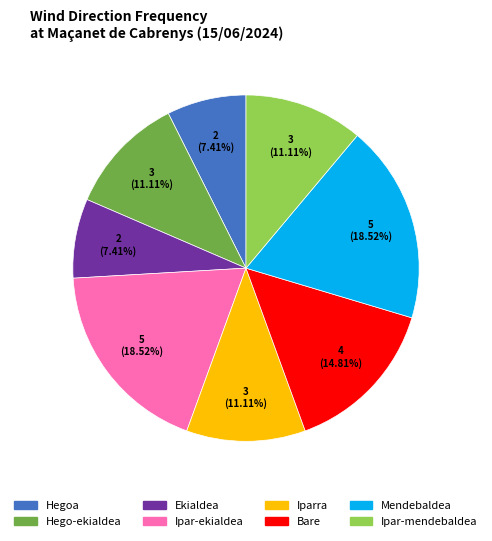

To the nearest percent, what is the difference between the Hegoa and Iparra slice percentages?

4%